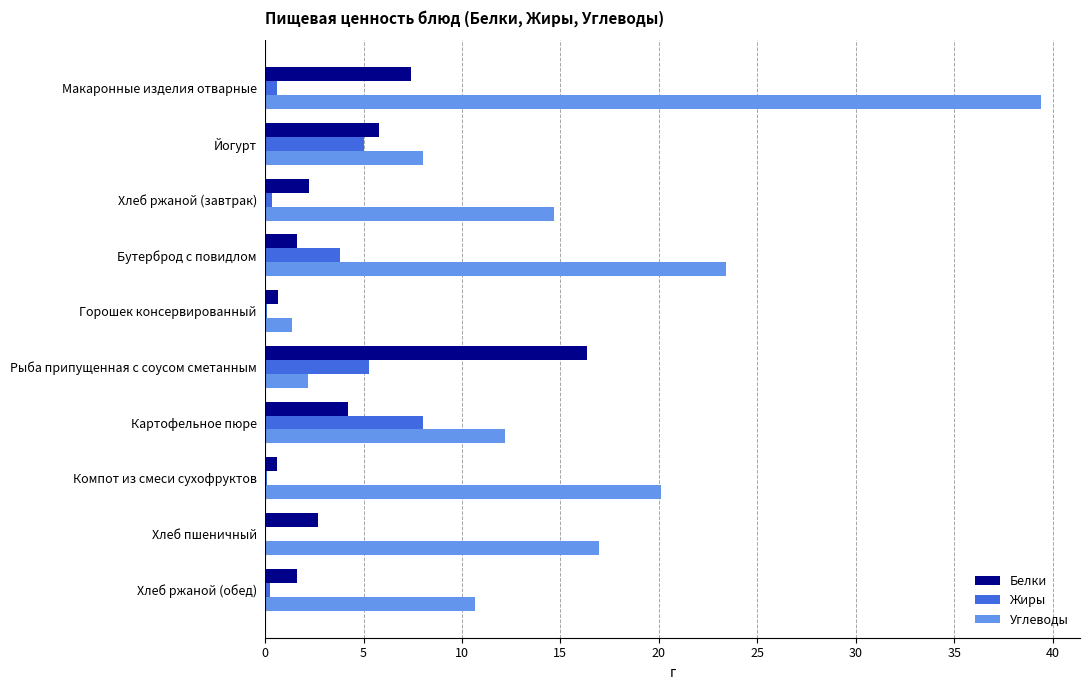

How many series are shown in this chart?

3